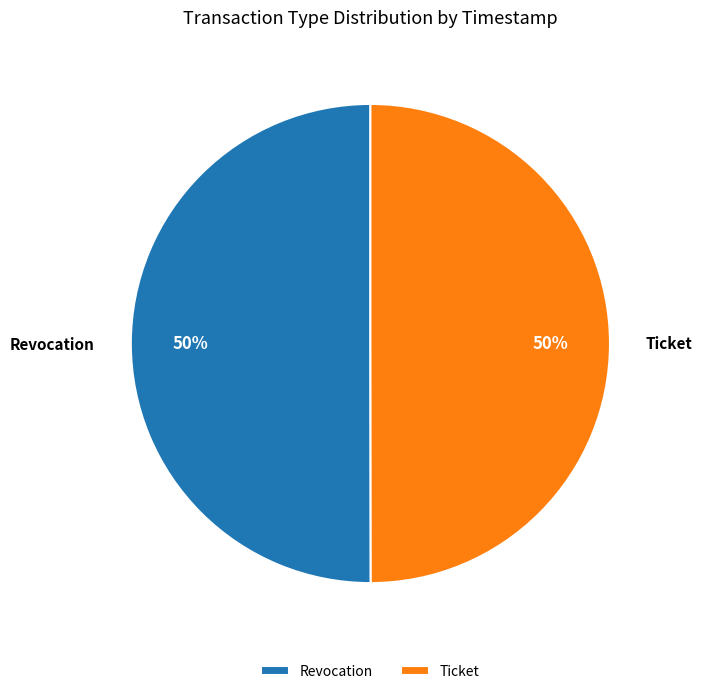

Approximately how many times larger is the value at Ticket compared to Revocation?

1.0